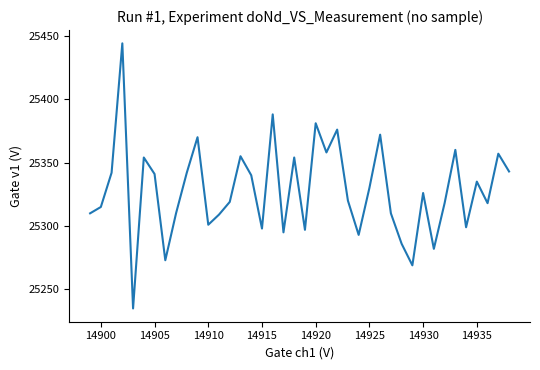

What is the greatest value displayed?

25444